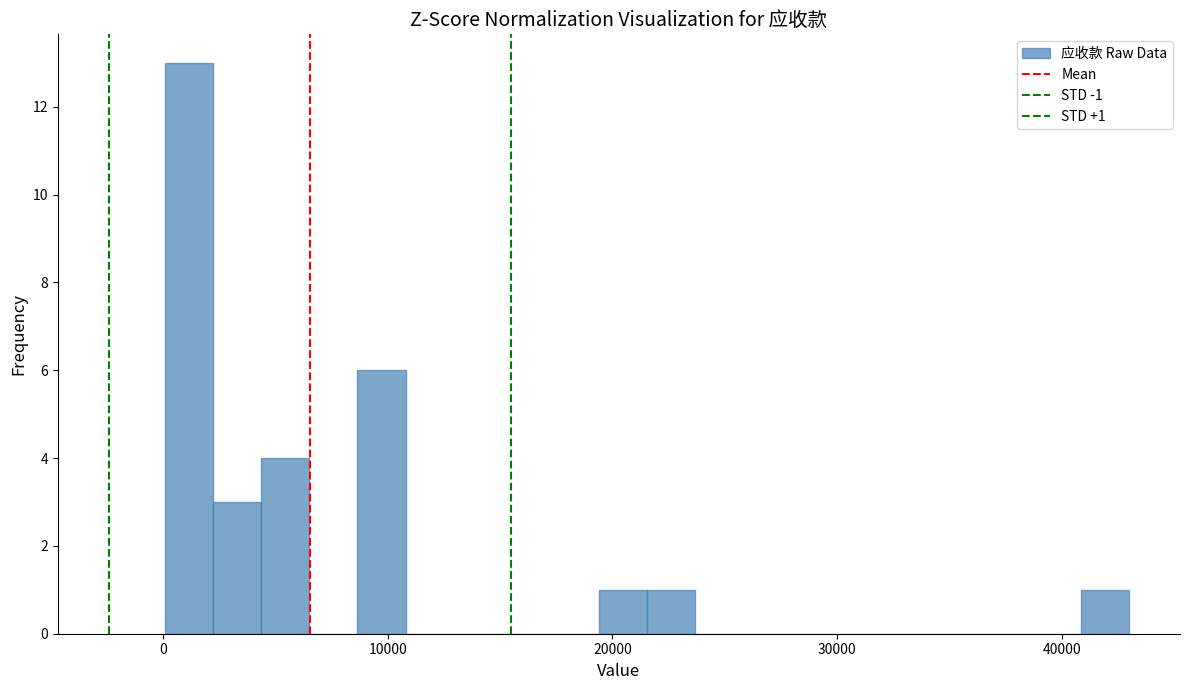

Read against the x-axis, roughly where is the centre of the tallest bar?

1000